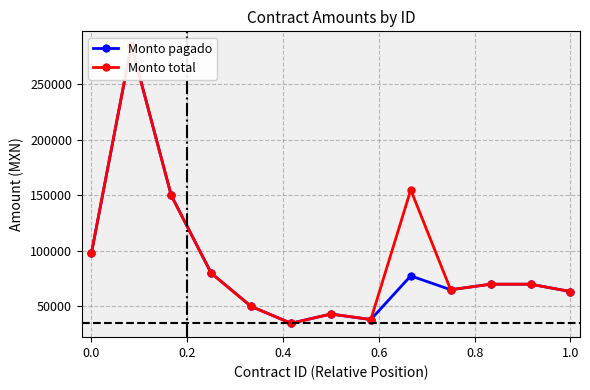

What is the highest value of the Monto pagado series?

285357.5